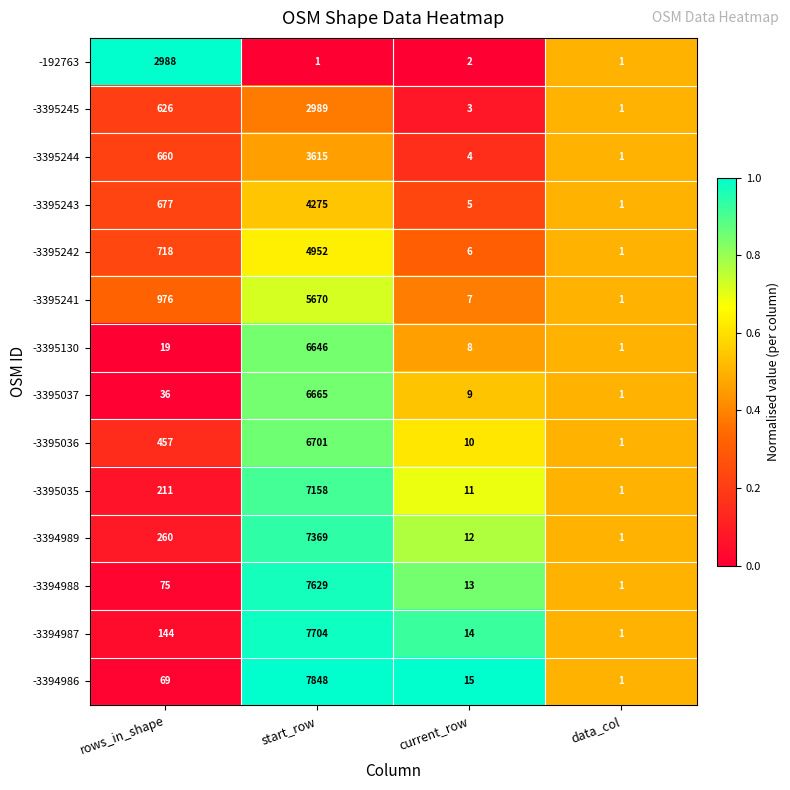

Rank the series by their maximum value, from lowest to highest.

-192763, -3395245, -3395244, -3395243, -3395242, -3395241, -3395130, -3395037, -3395036, -3395035, -3394989, -3394988, -3394987, -3394986